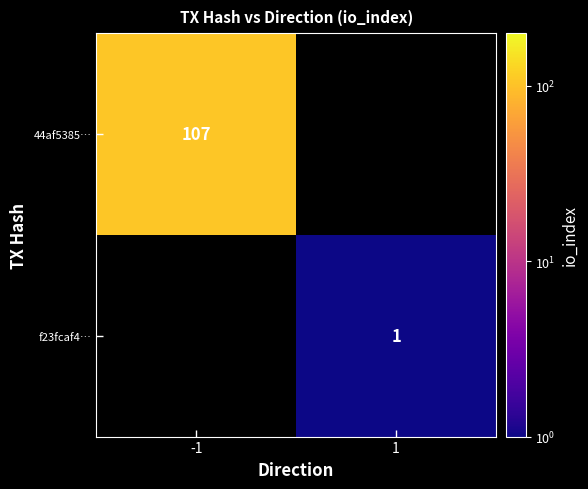

At how many categories does at least one series exceed 56?

1